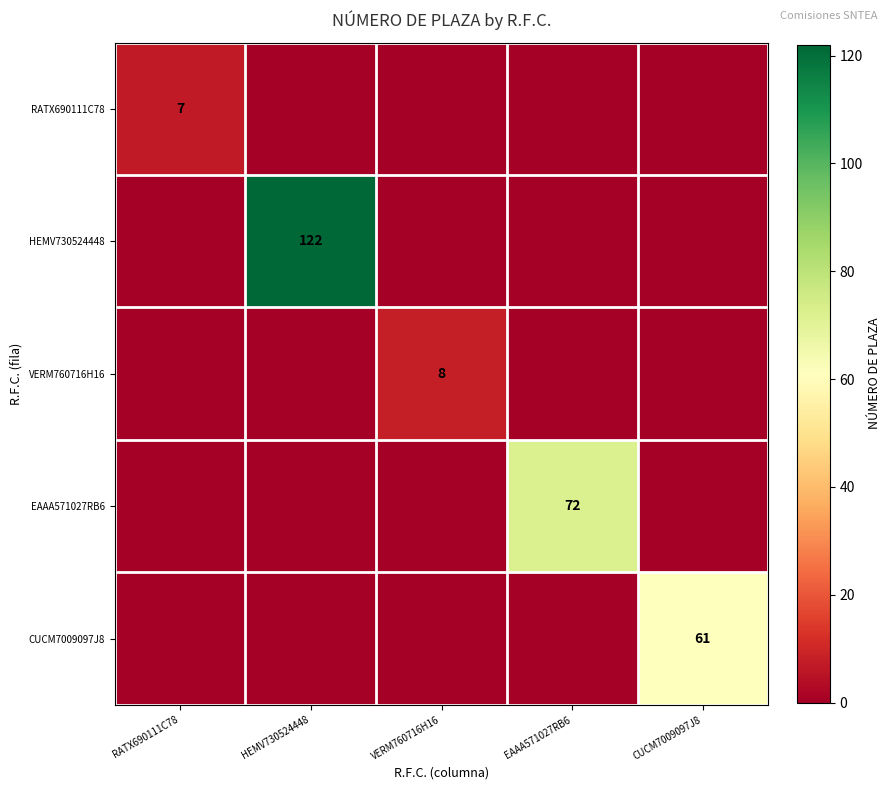

Is it true that EAAA571027RB6 equals 72 at EAAA571027RB6?

True